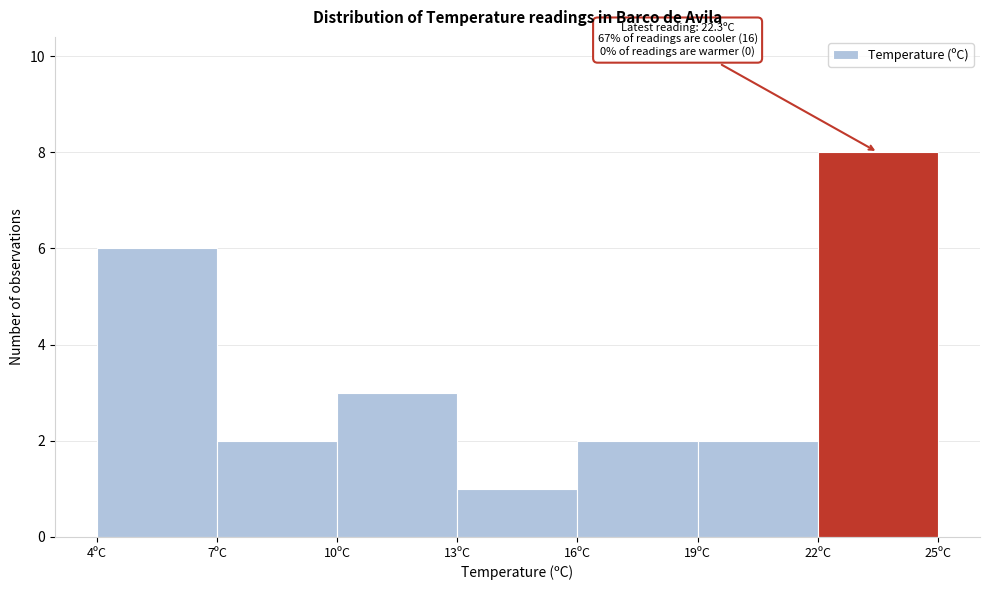

Over which range of the x-axis is the bar tallest?

22 to 25